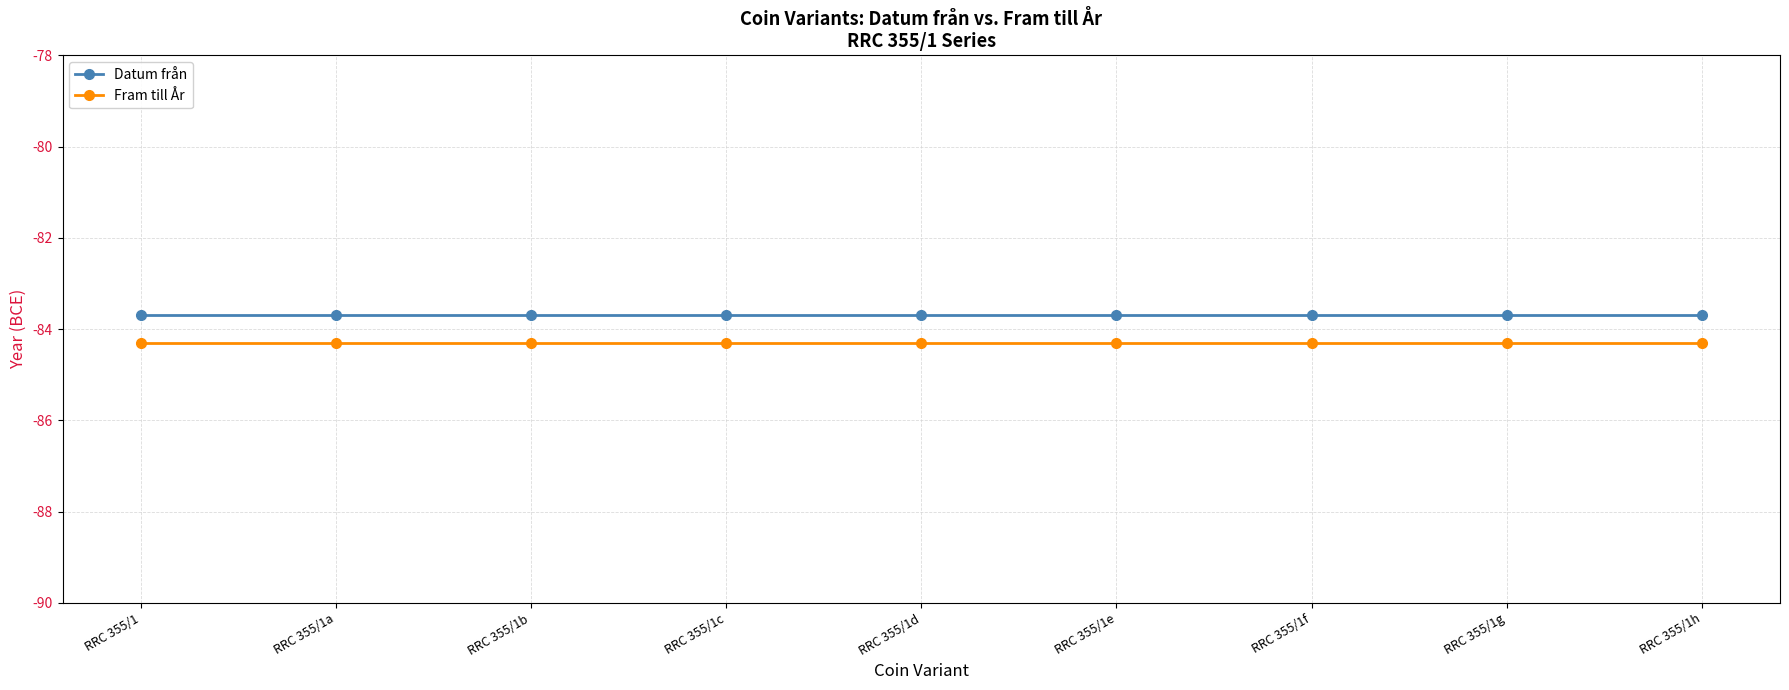

What is the label of the 7th point from the left?

RRC 355/1f